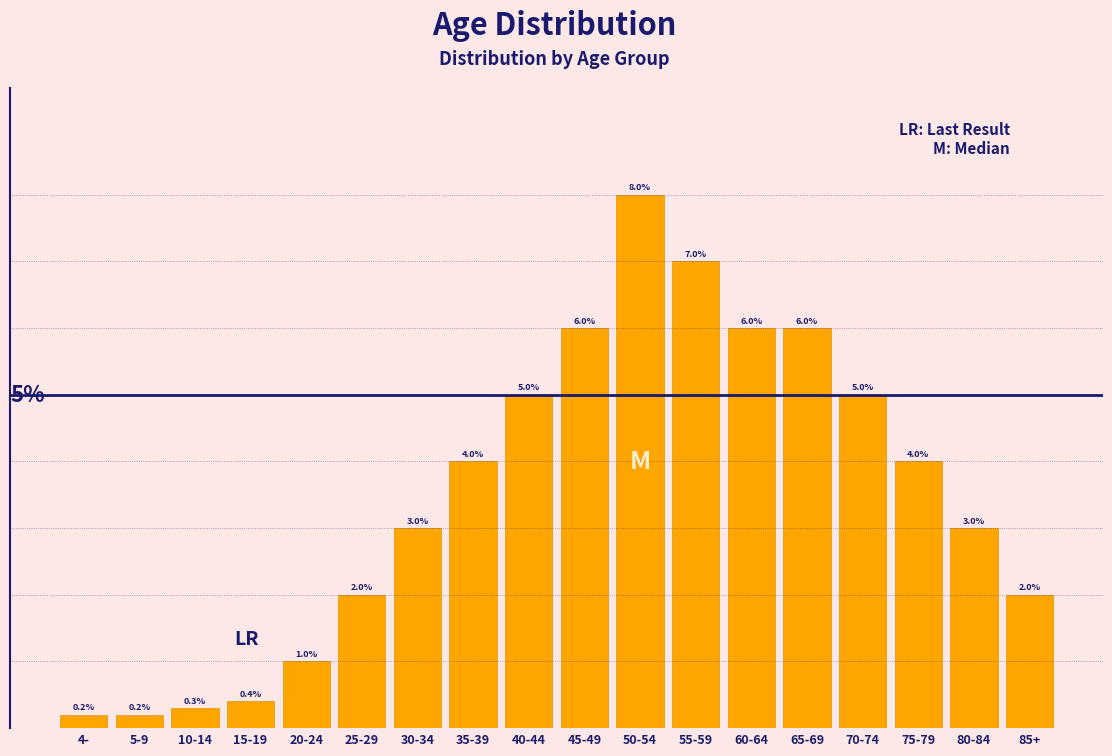

What is the label of the 5th bar from the right?

65-69